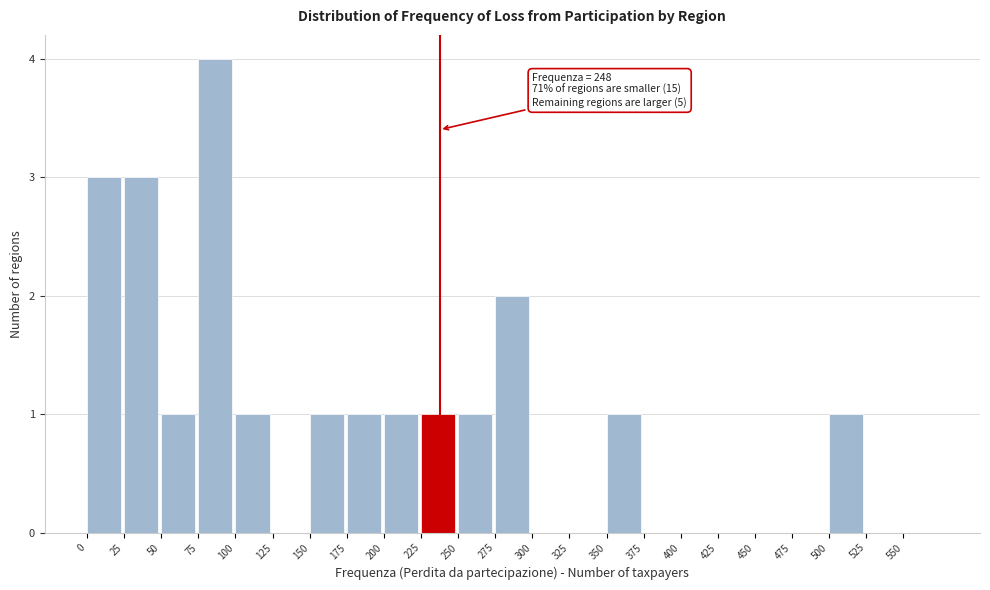

Which range on the x-axis has the tallest bar?

75 to 100